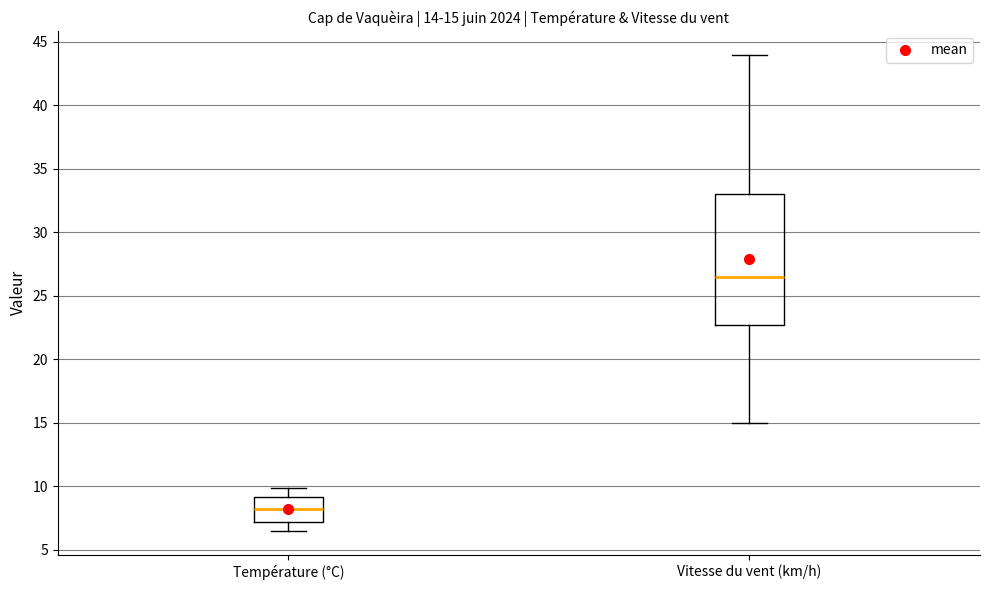

Comparing the boxes themselves (not the whiskers), which one is the tallest?

Vitesse du vent (km/h)